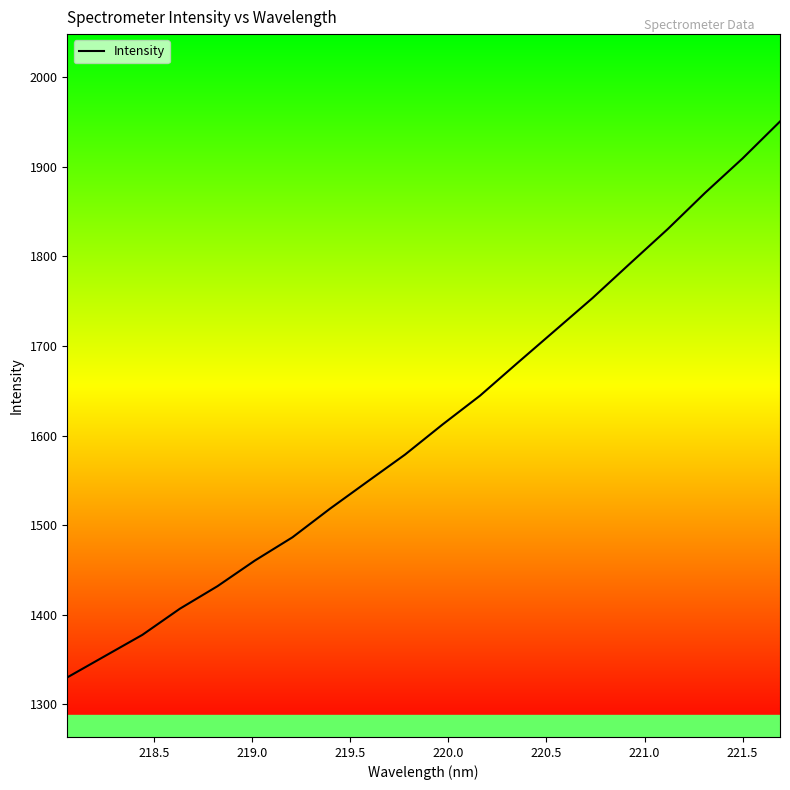

What is the difference between the maximum and minimum values?

620.5